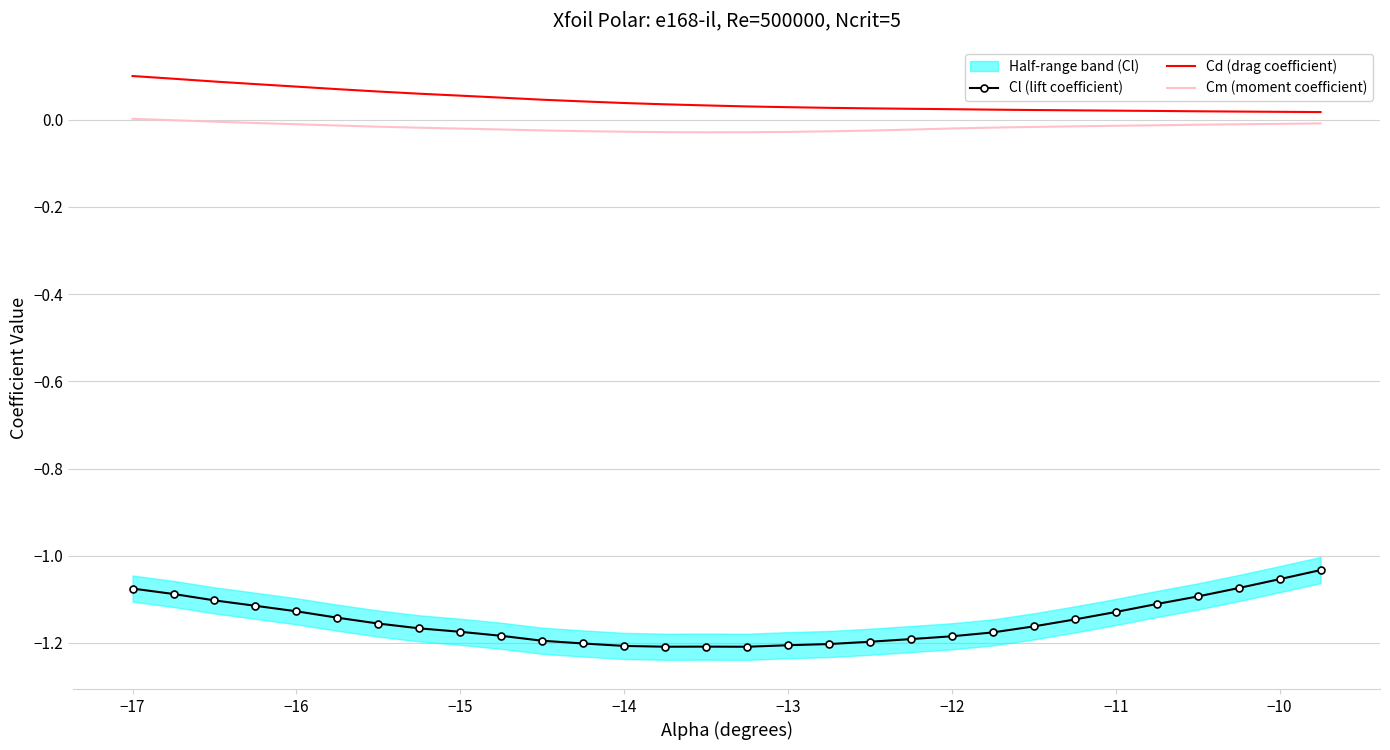

What is the minimum value for Cl (lift coefficient)?

-1.2